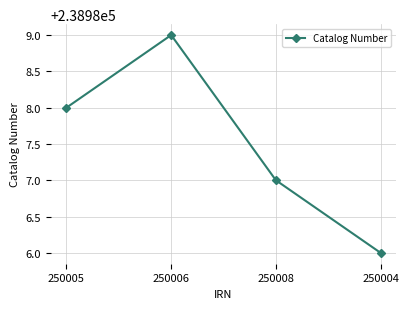

List the labels in order of value, smallest first.

250004, 250008, 250005, 250006